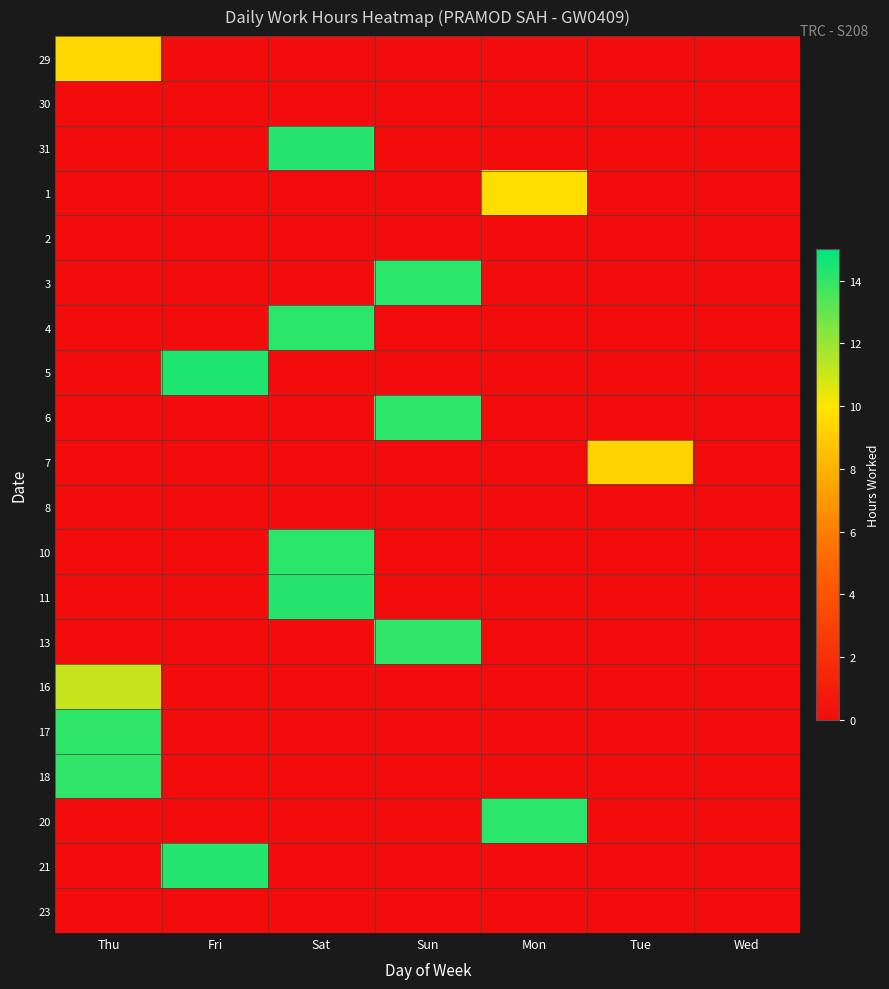

What is the total value across all series at Tue?

9.2